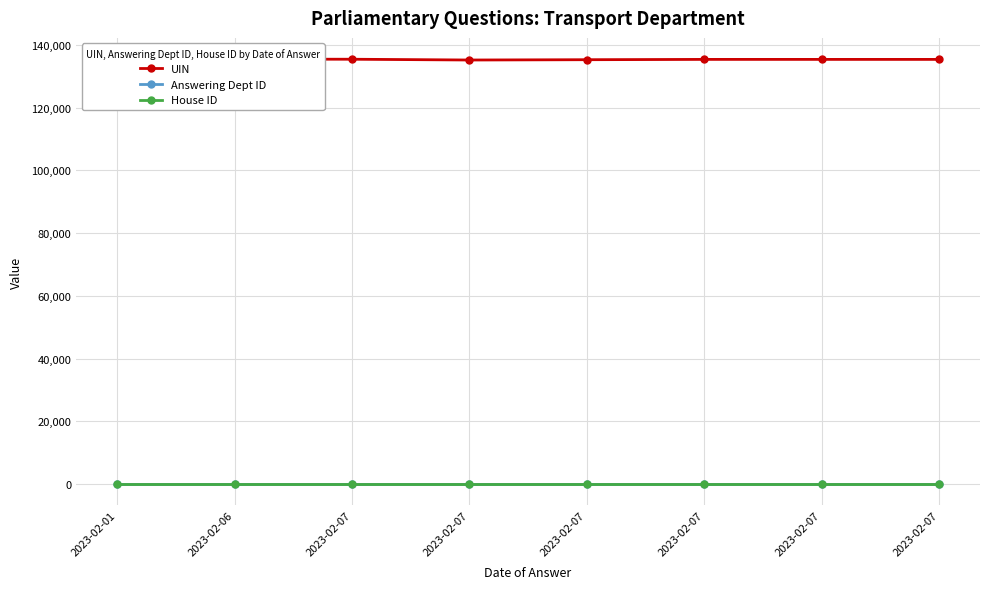

True or false: UIN has a value of 185118 at 2023-02-07.

False